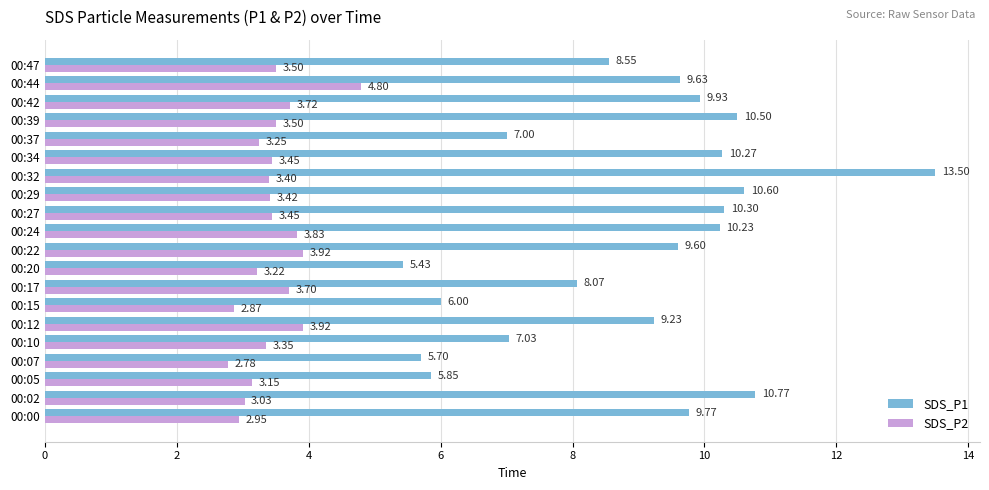

What is the difference between the second highest and minimum values in the SDS_P2 series?

1.1